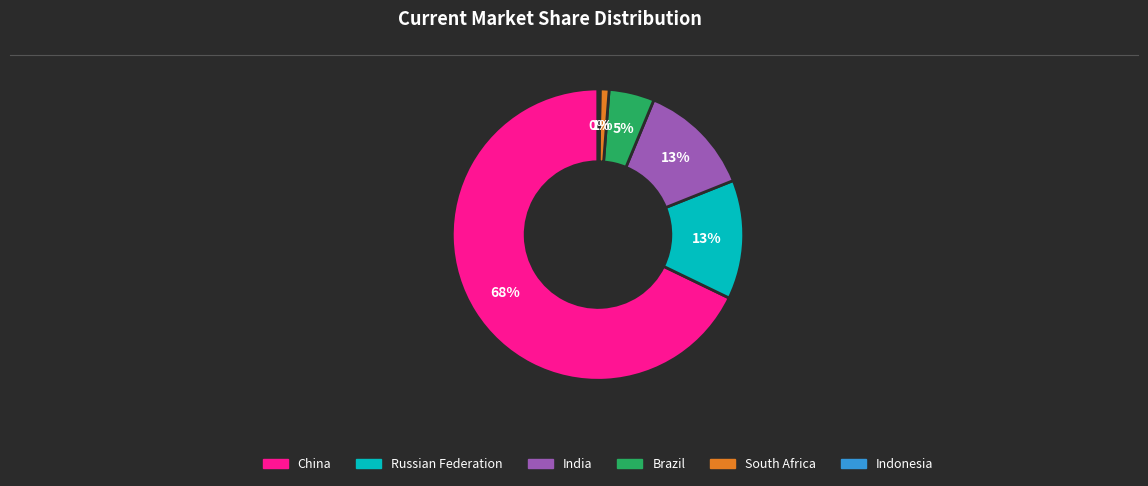

To the nearest percent, what percentage of the pie is Russian Federation?

13%